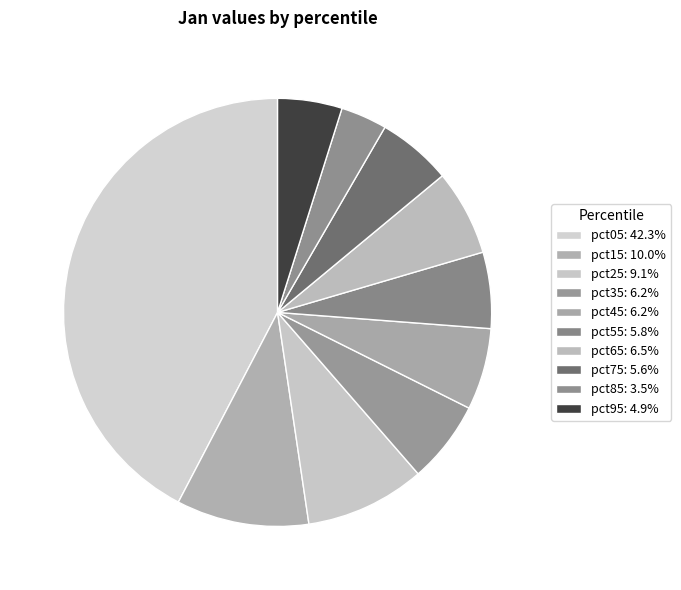

Which has a higher value, pct85 or pct55?

pct55